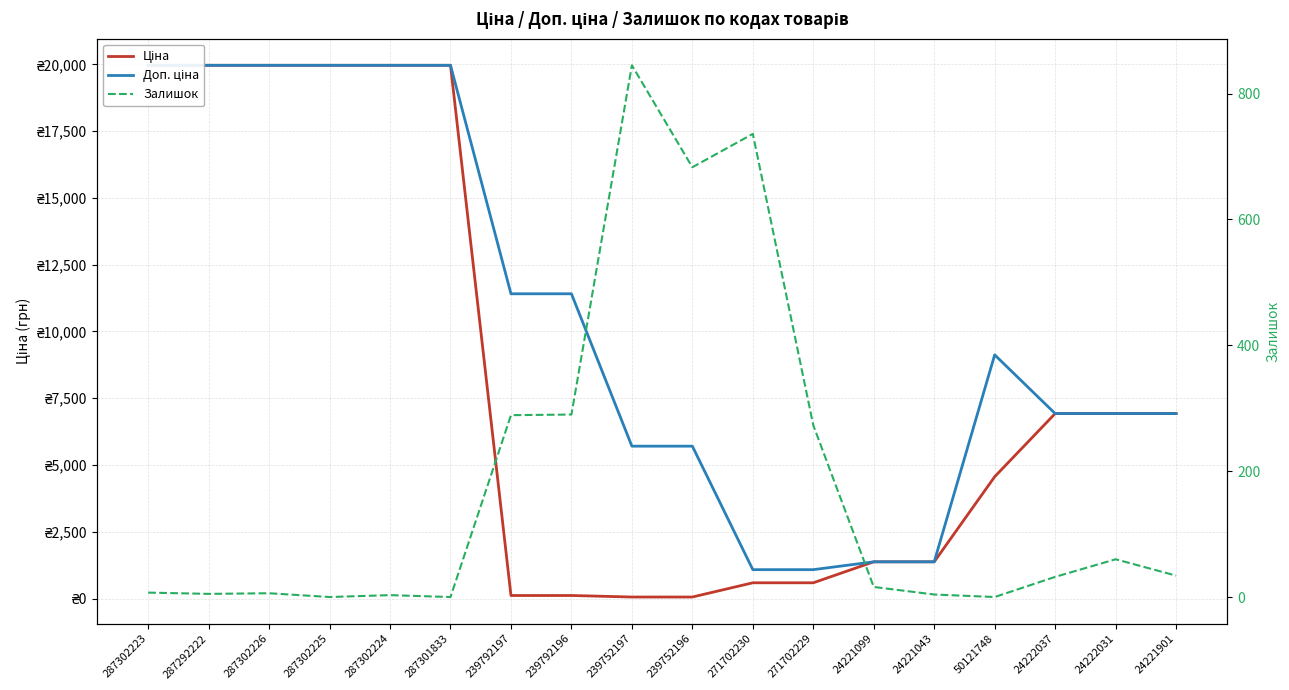

The Доп. ціна series shows 19964.2 at 287302226. True or false?

True